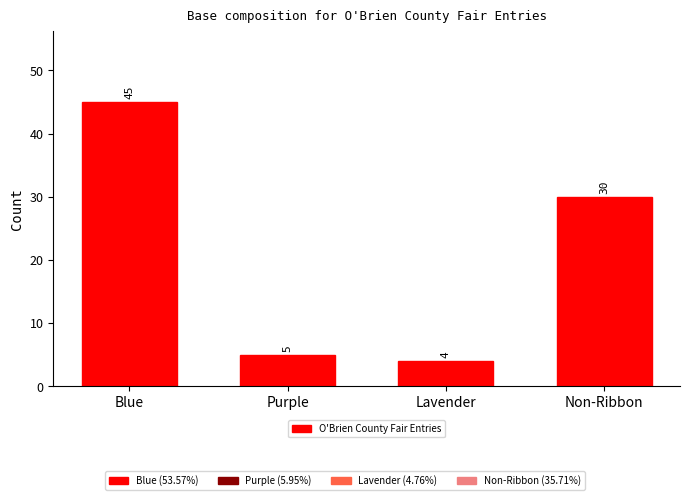

What is the difference between the values at Blue and Purple?

40